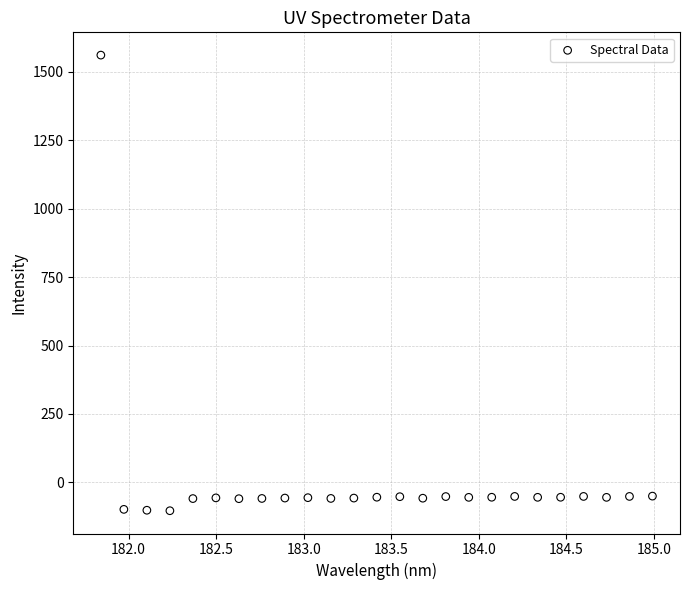

What is the range of Y values (max minus min)?

1665.2